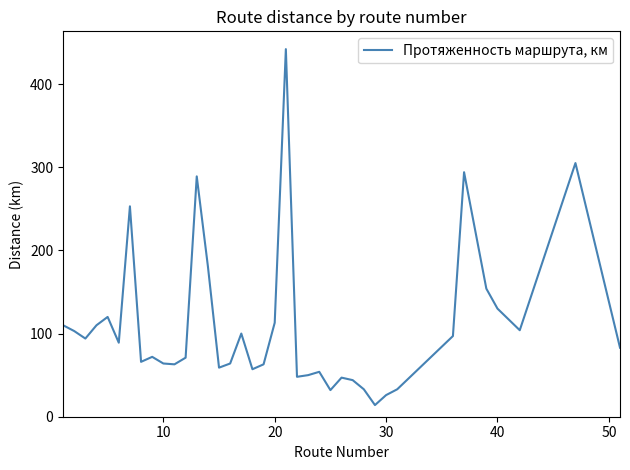

Does the chart have visible grid lines?

No